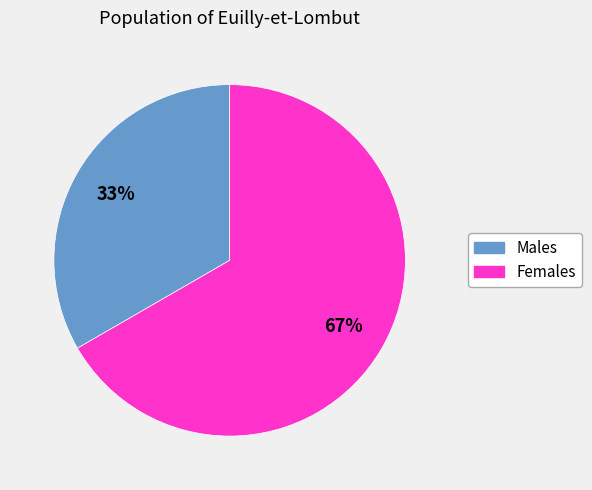

Is there any slice that represents more than half of the pie?

Yes